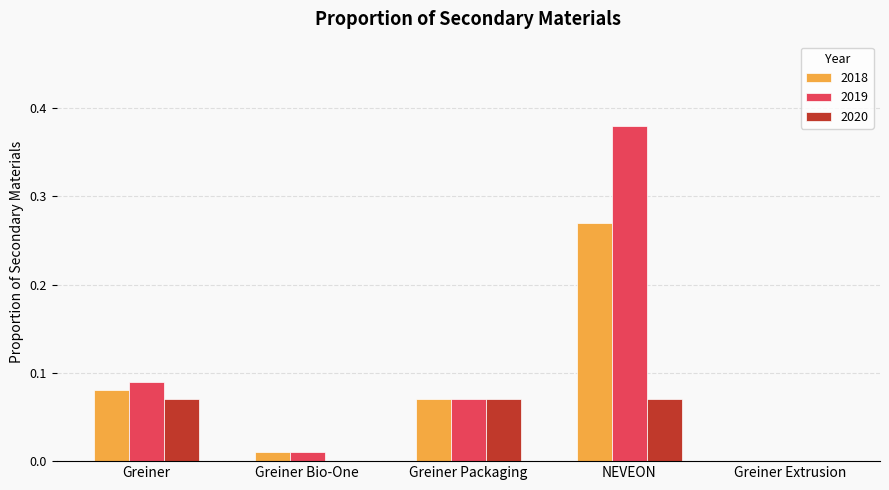

At which label does 2018 reach its peak?

NEVEON